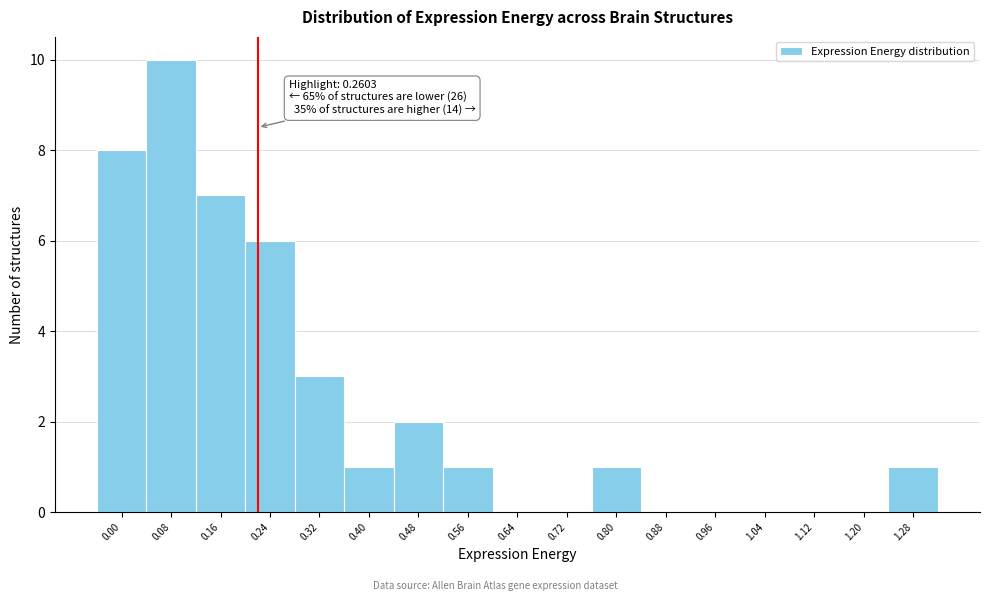

Reading right to left, list all the values displayed in this chart.

1.28=1	1.20=0	1.12=0	1.04=0	0.96=0	0.88=0	0.80=1	0.72=0	0.64=0	0.56=1	0.48=2	0.40=1	0.32=3	0.24=6	0.16=7	0.08=10	0.00=8